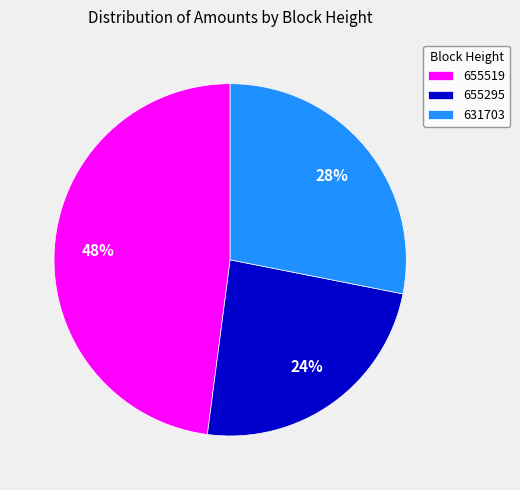

Is there a majority slice in this chart?

No